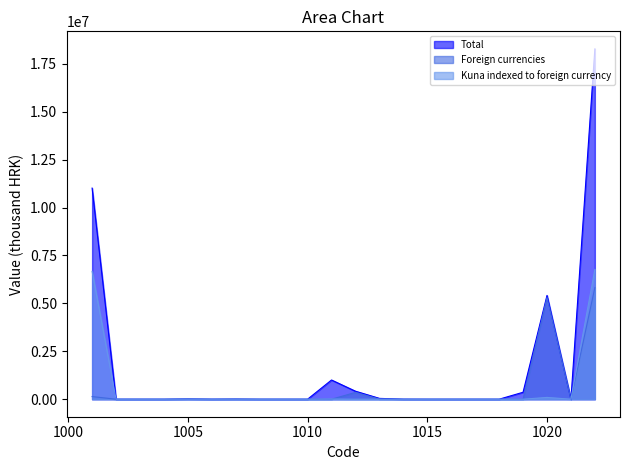

How many values in the Foreign currencies series exceed 0?

9